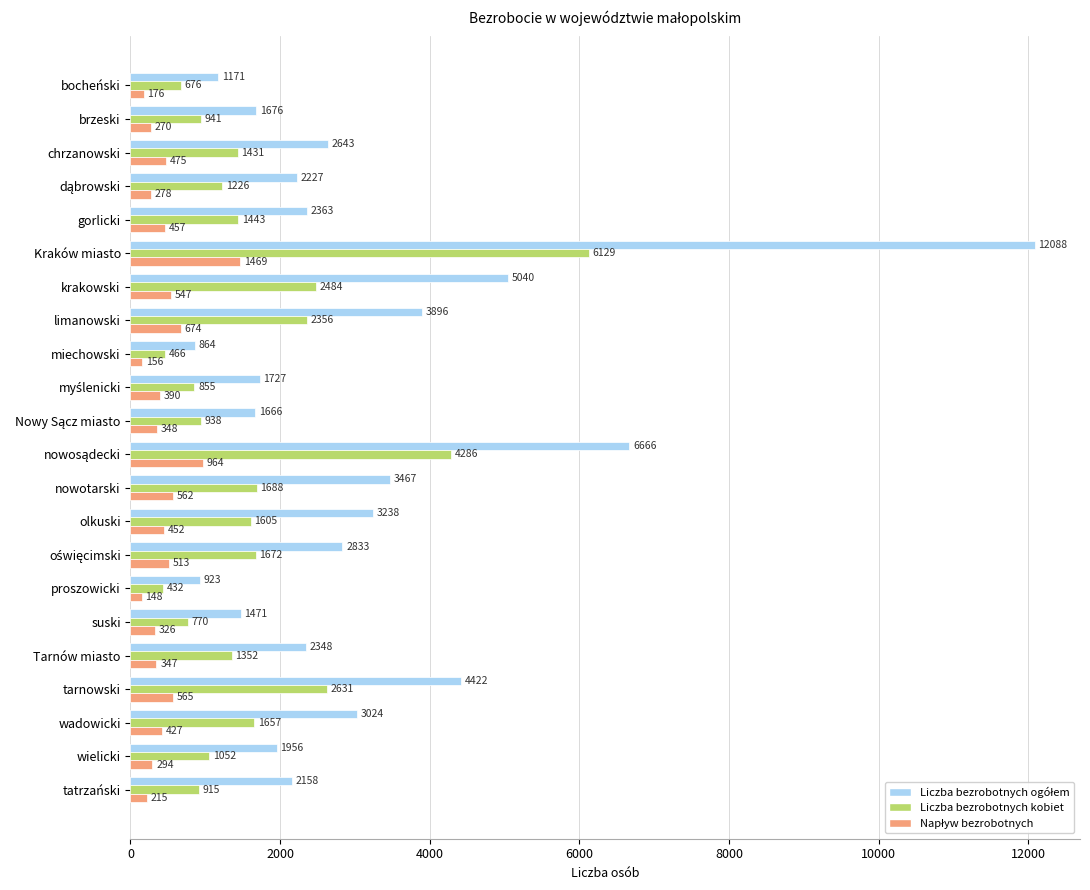

Which category has the highest value in the Liczba bezrobotnych kobiet series?

Kraków miasto